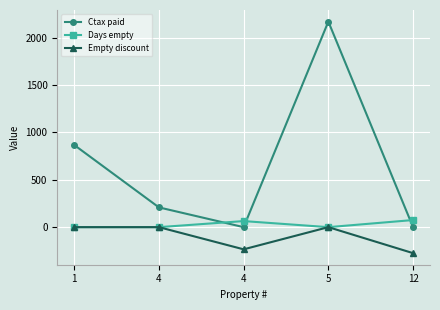

What is the value of the Ctax paid point at the 3rd from the left?

208.4